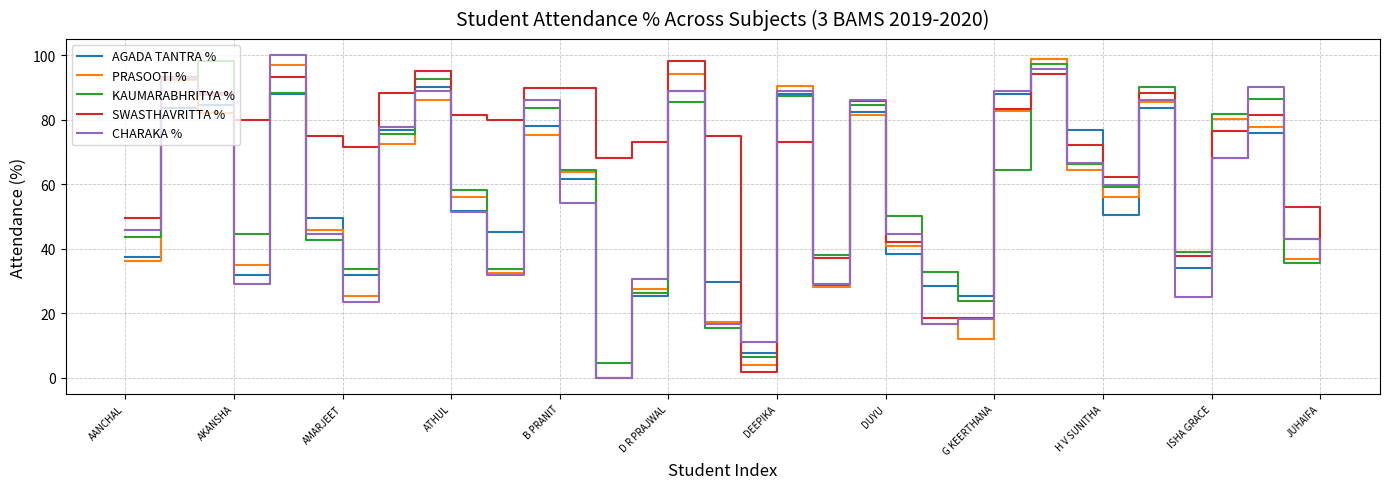

What is the greatest value displayed?

100.0